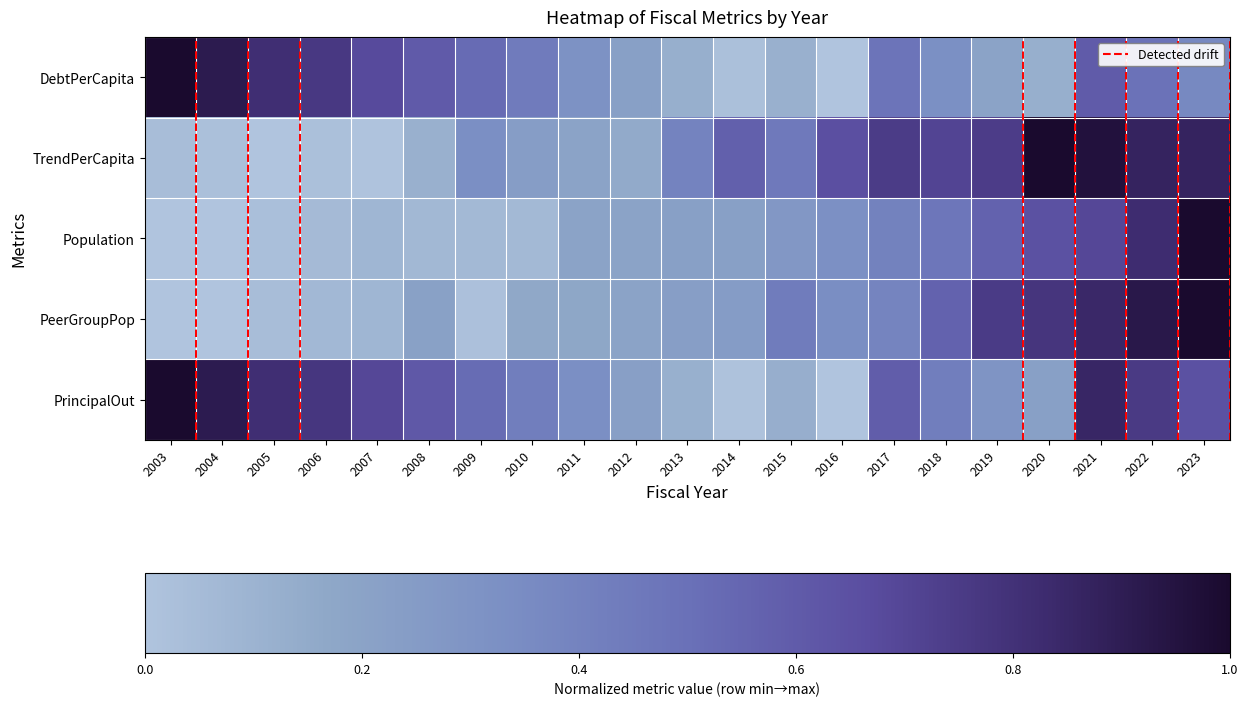

What is the difference between the maximum and minimum values in the Population series?

1.0